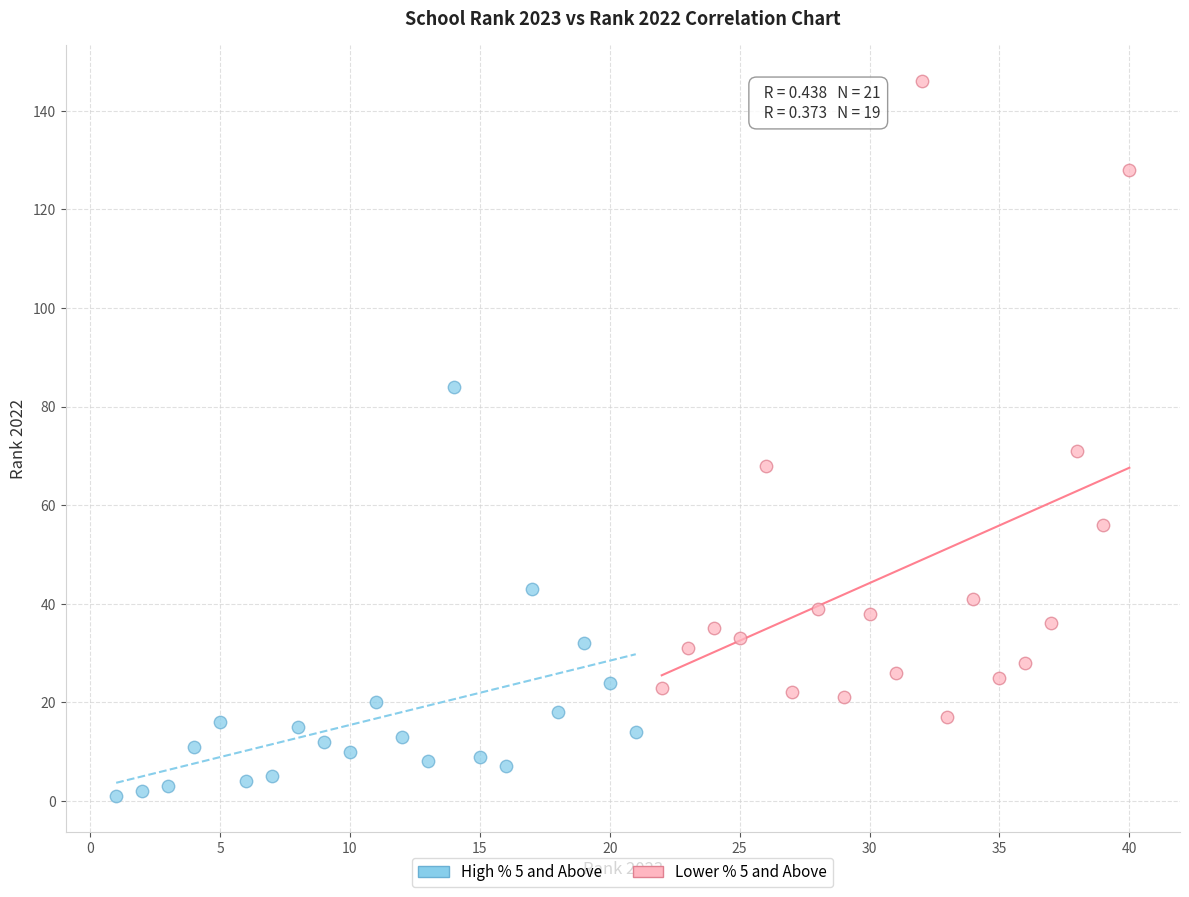

Which series contains the lowest Y value?

High % 5 and Above